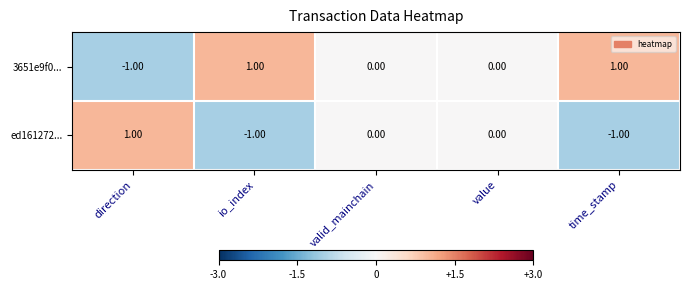

Rank the series by their average value, from lowest to highest.

ed161272..., 3651e9f0...